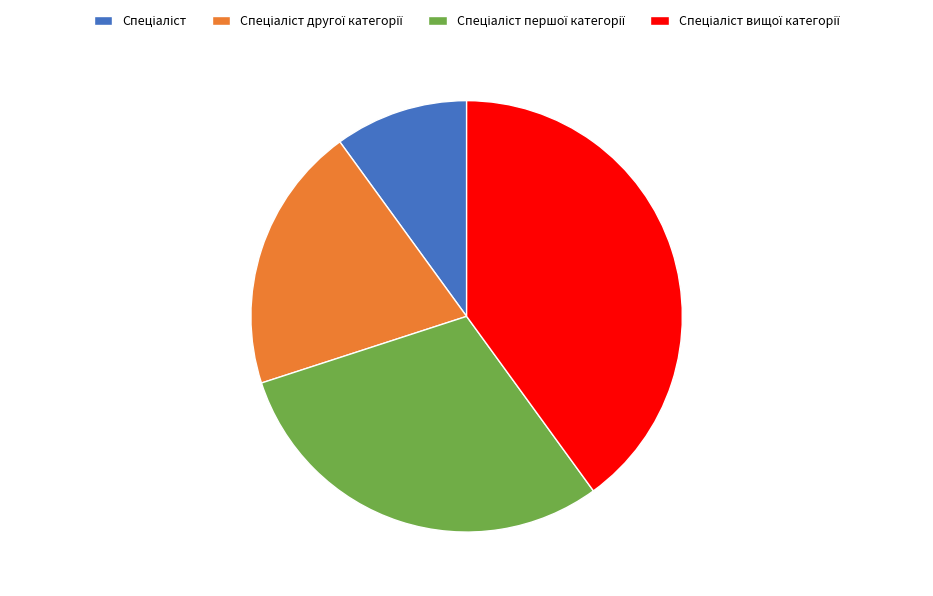

Is there a majority slice in this chart?

No